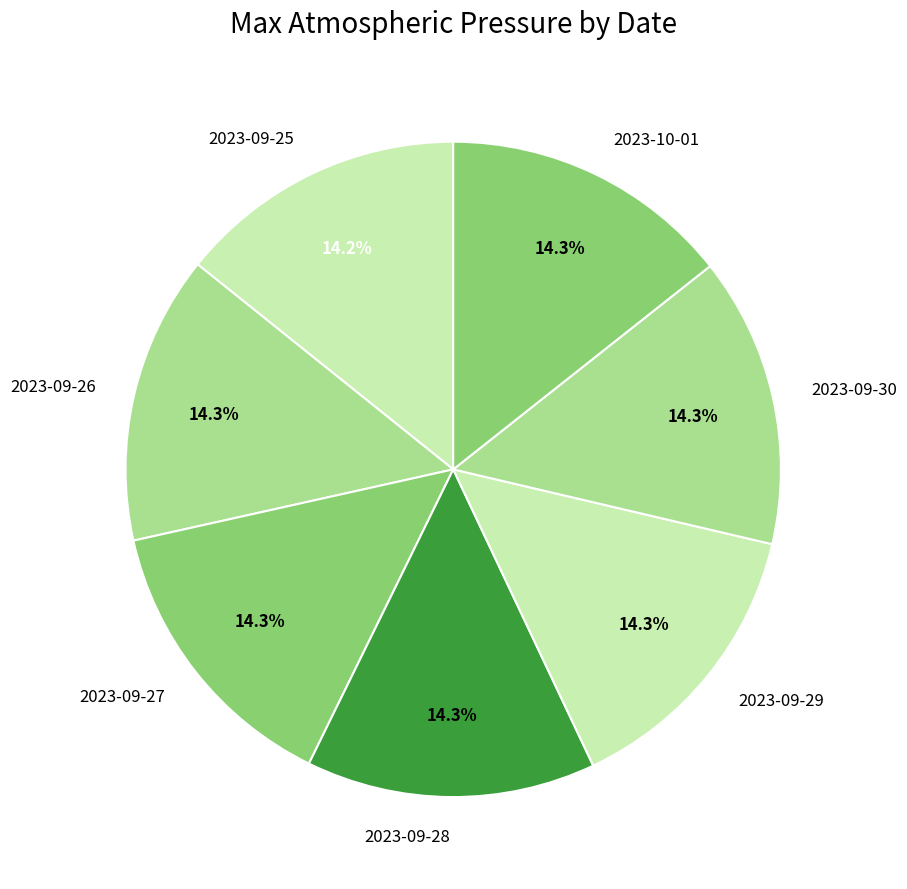

To the nearest percent, what percentage of the pie is 2023-09-28?

14%